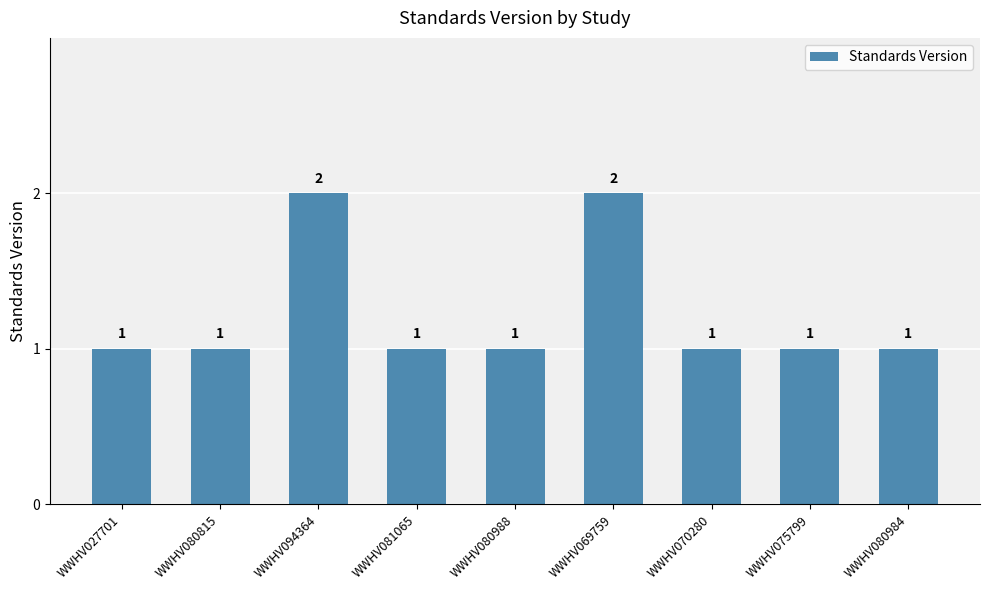

How many bars are there in total?

9